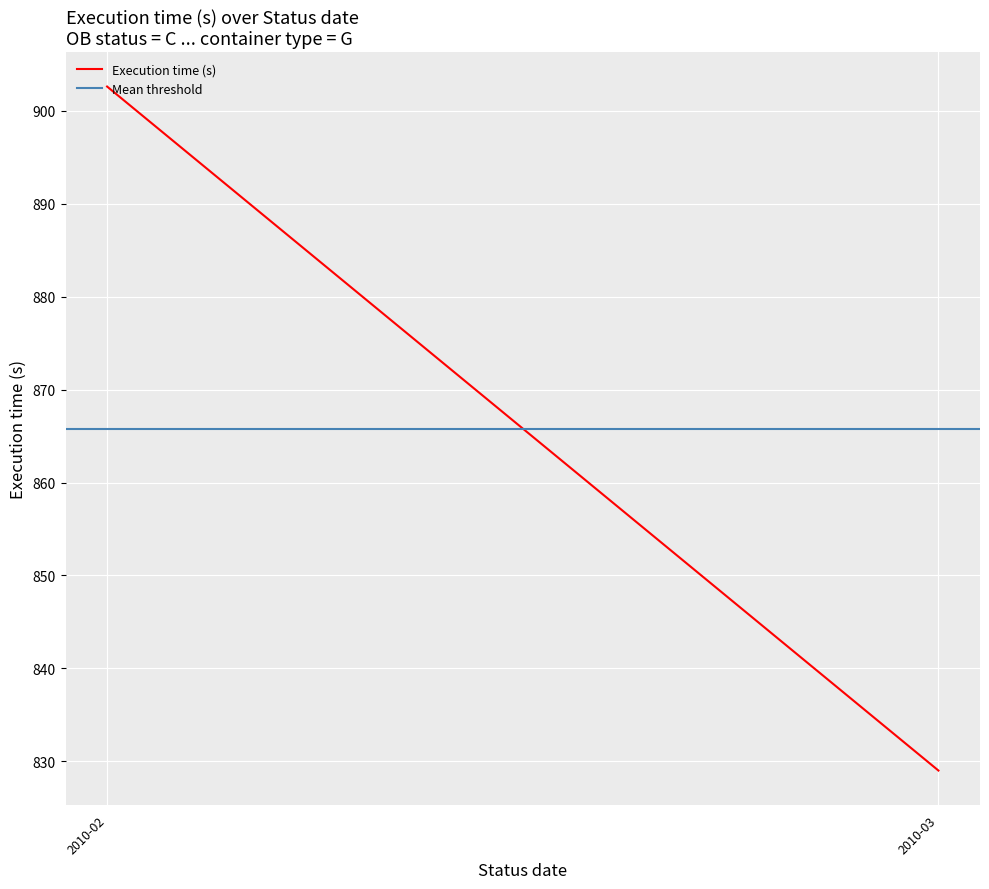

At which label does Execution time (s) first exceed 902?

2010-02